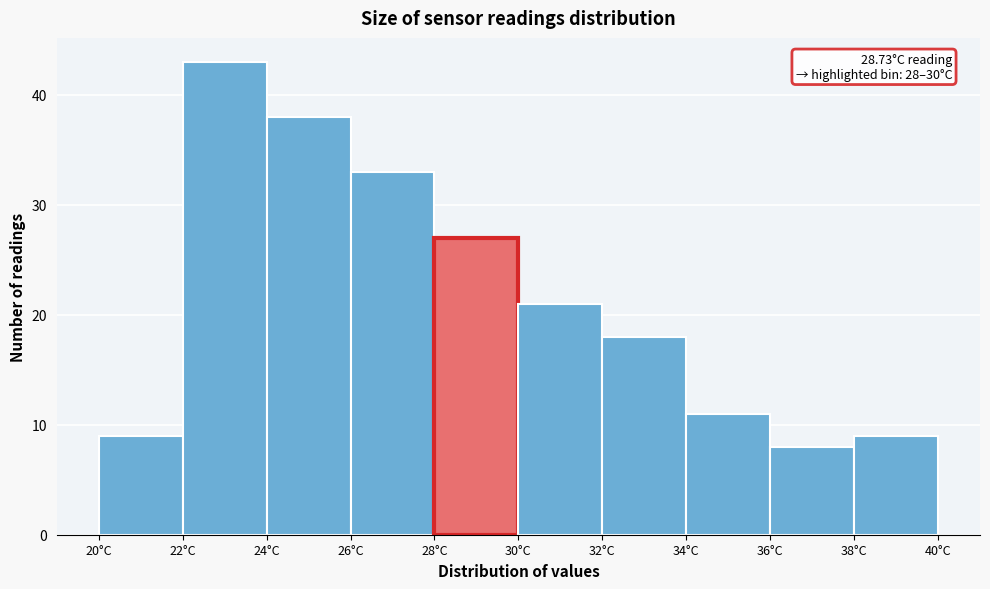

Which range on the x-axis has the tallest bar?

22 to 24